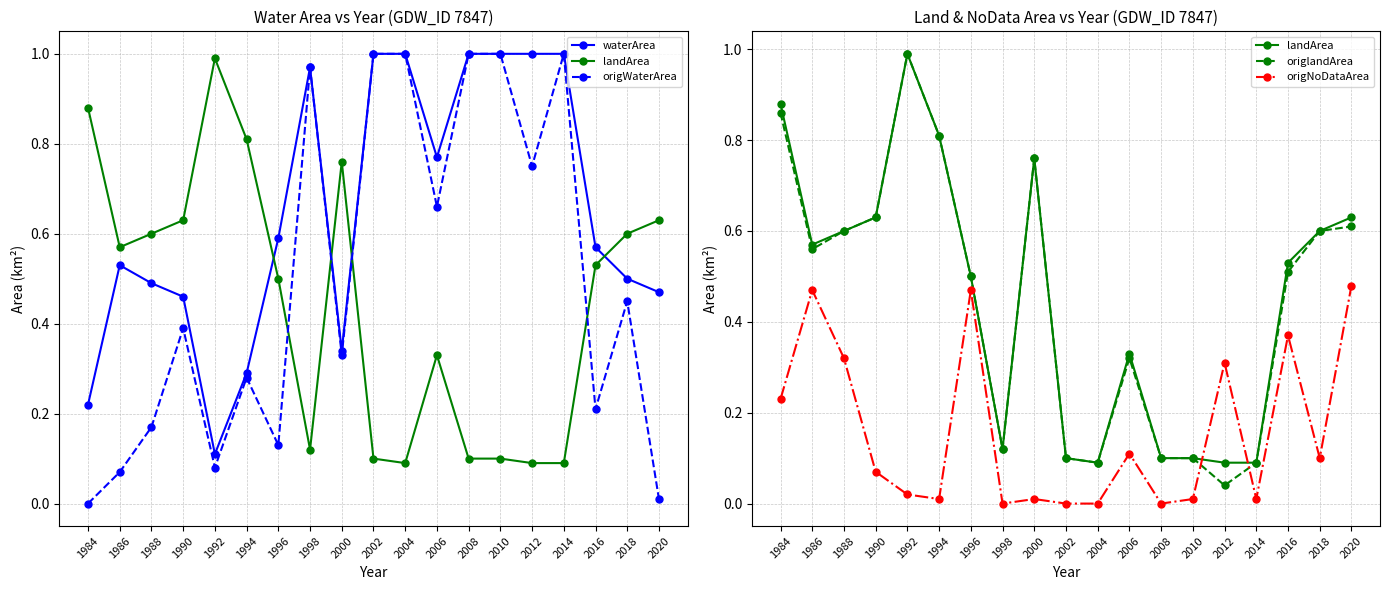

What is the sum of all origlandArea values?

8.4